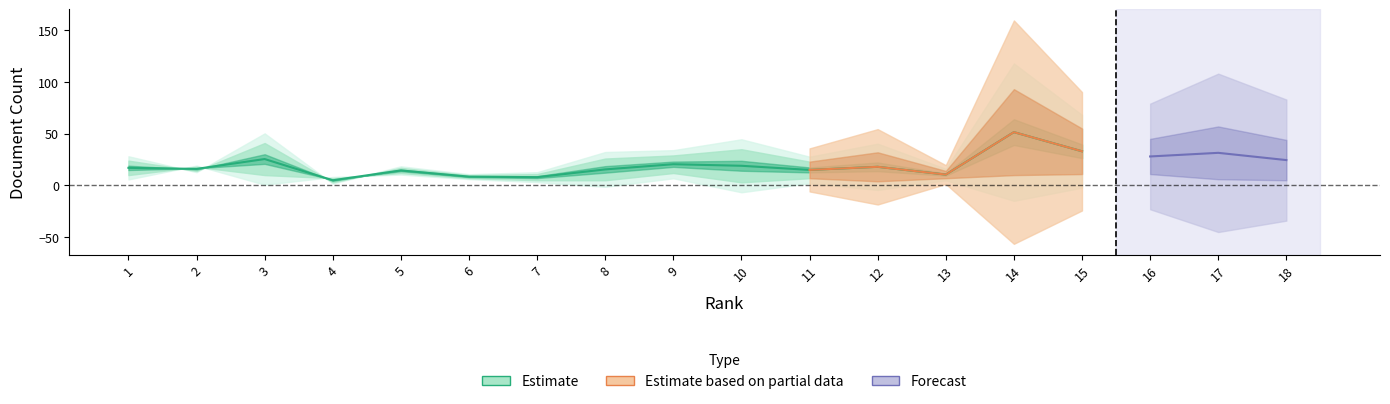

True or false: Total Docs. (3years) and Citable Docs. (3years) cross at least once.

False